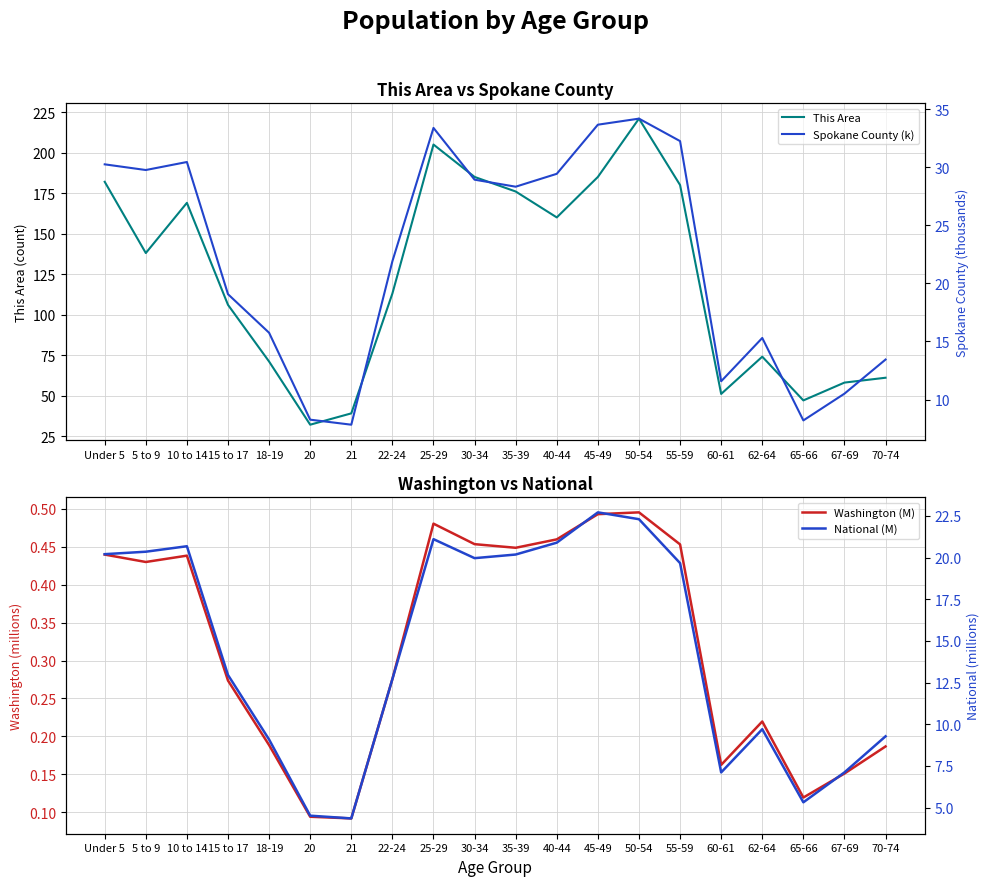

How many lines are shown in the chart?

4